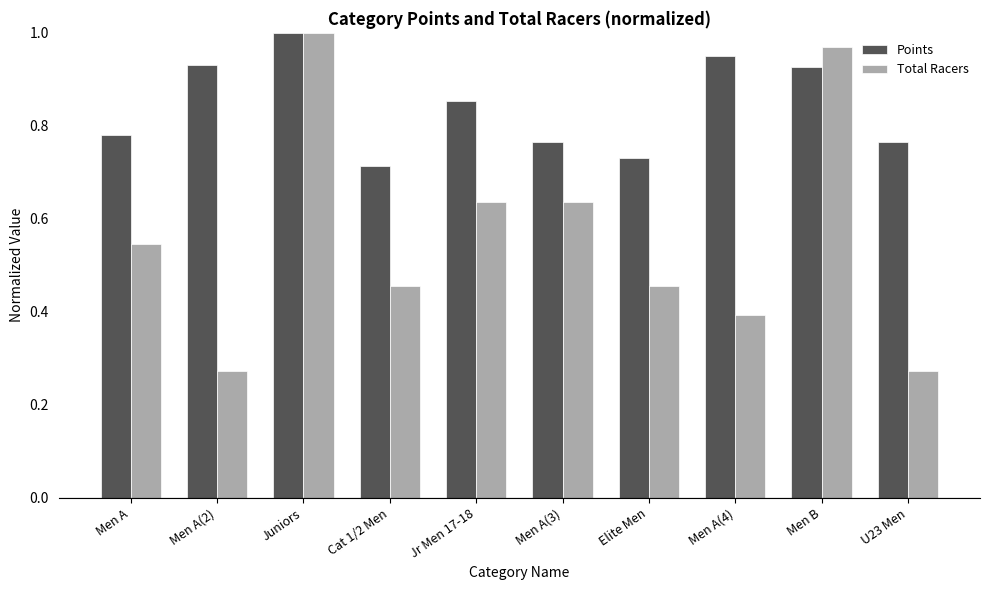

What is the label of the 9th bar from the left?

Men B